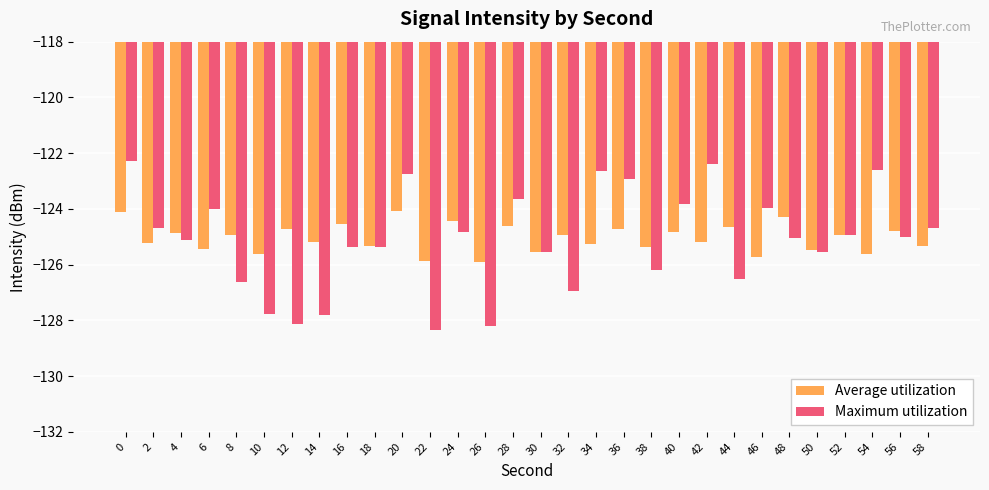

Rank the series by their maximum value, from highest to lowest.

Maximum utilization, Average utilization